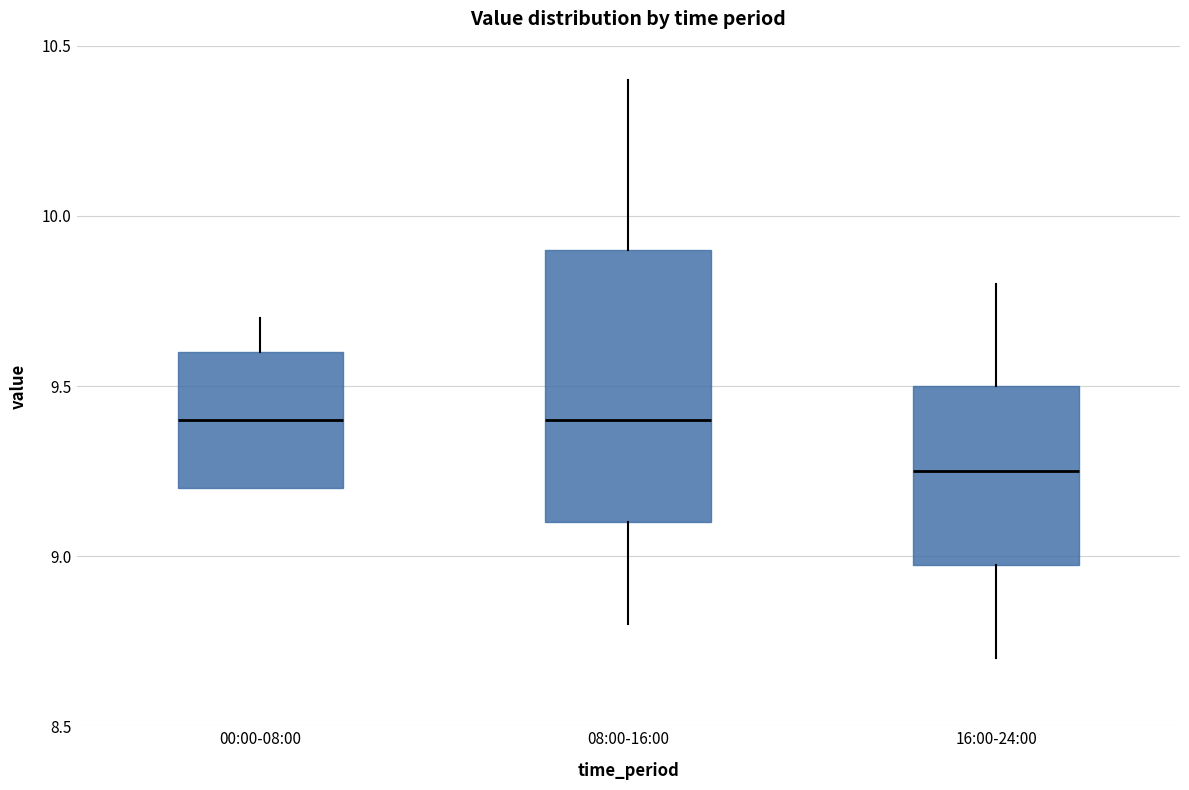

Which box's median line is the lowest?

16:00-24:00